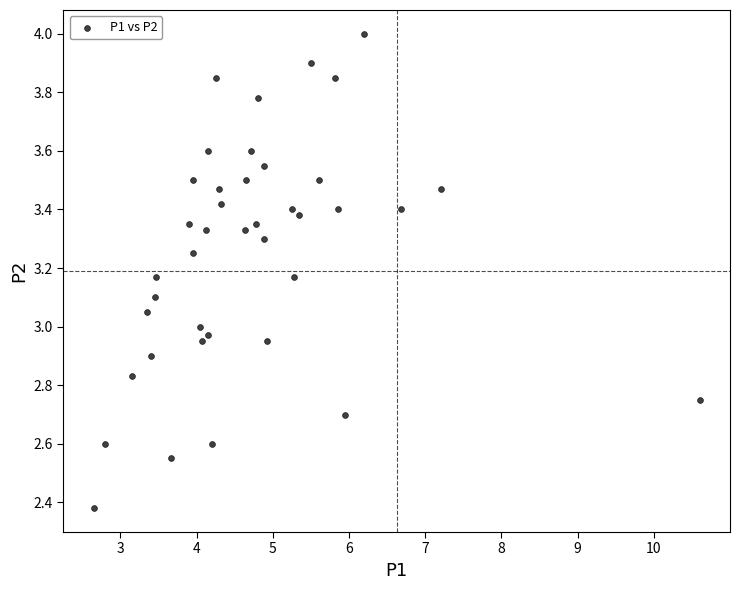

What is the range of Y values (max minus min)?

1.6